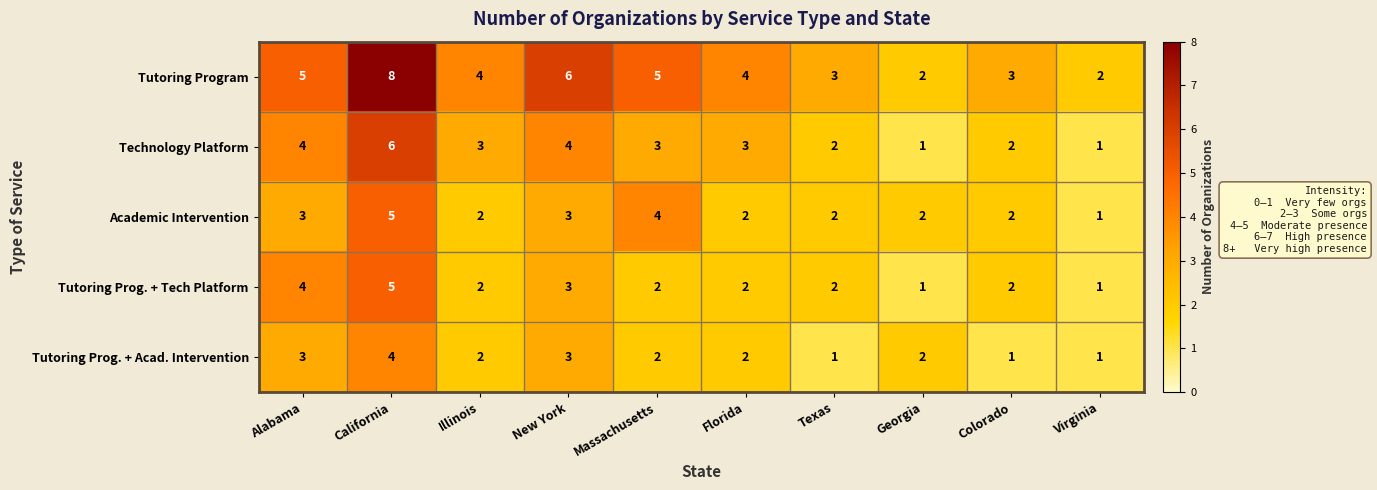

What is the average value of the Academic Intervention series?

3